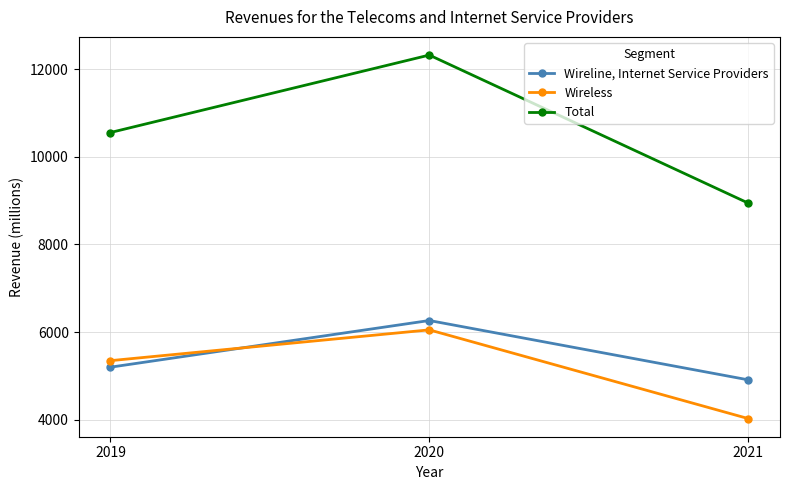

What is the sum of the Wireline, Internet Service Providers values at 2020 and 2021?

11179.9